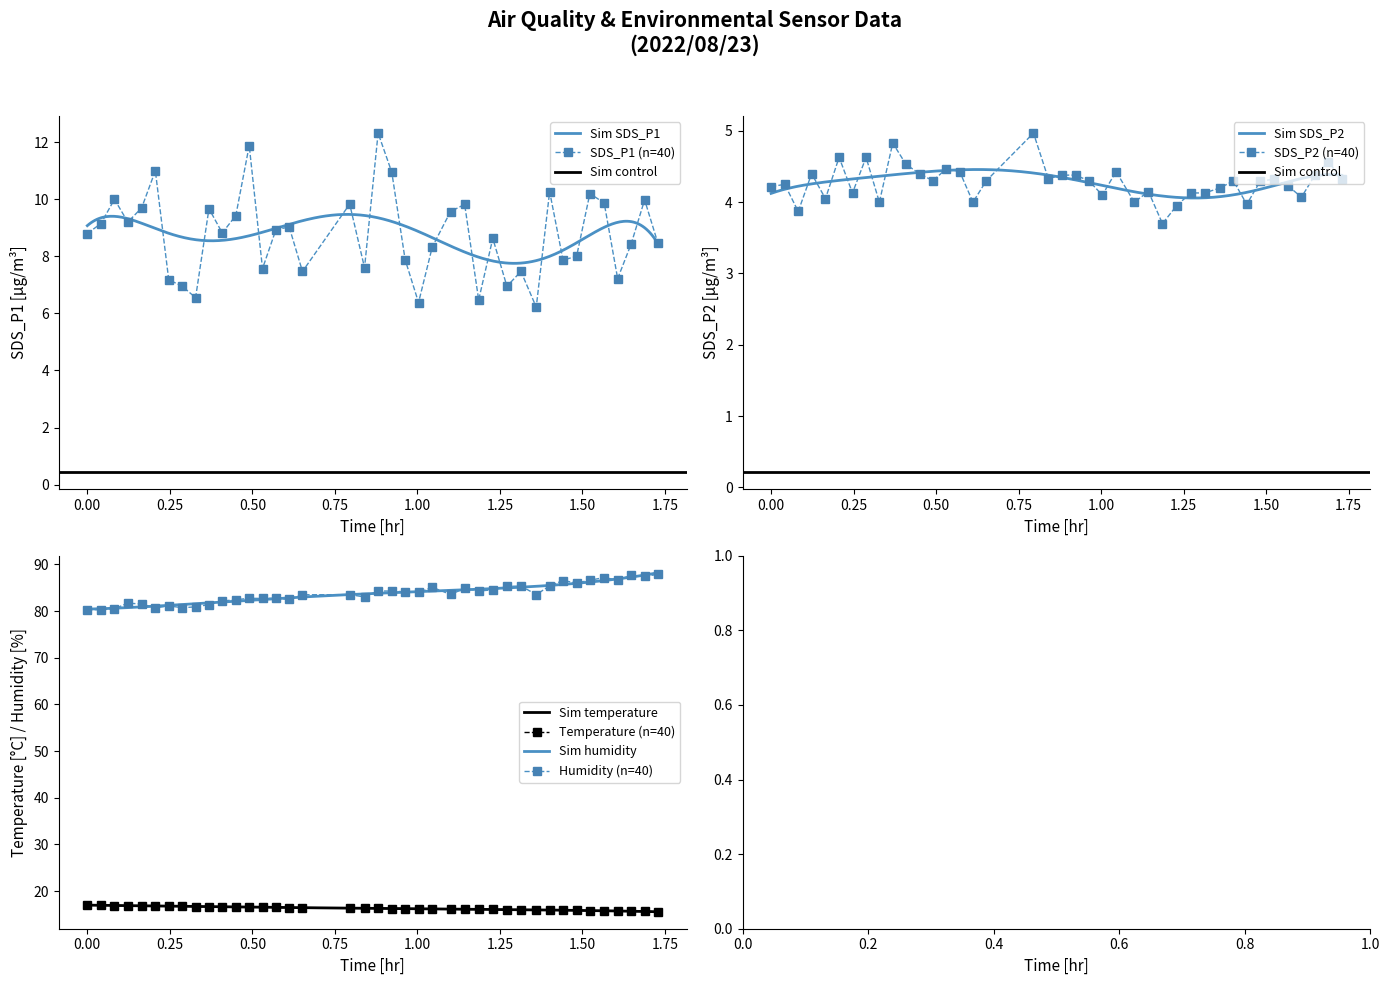

What is the value of the Temperature (n=40) point at the 26th from the left?

16.1